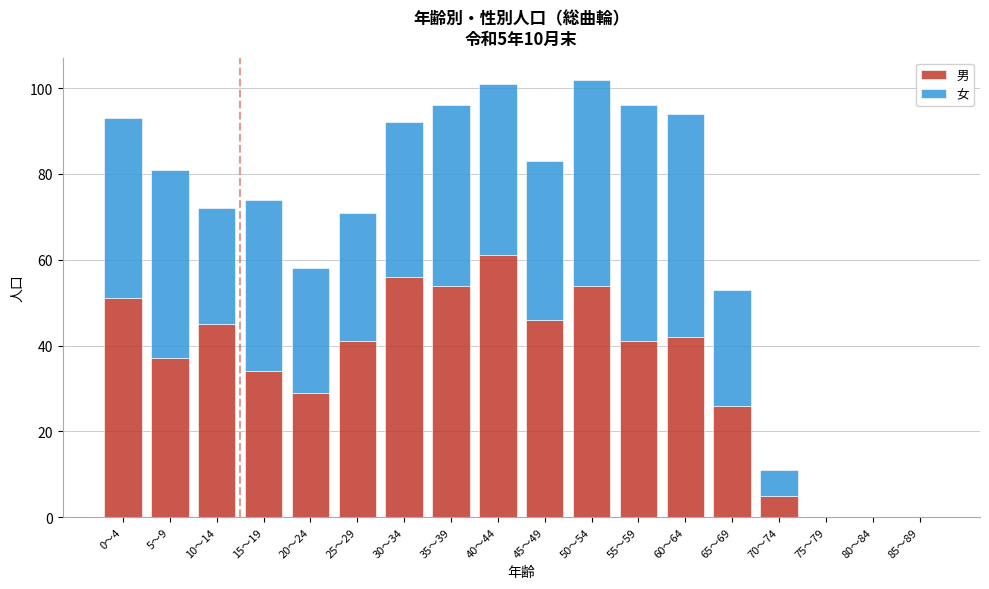

The value of 男 at 10～14 is 45. True or false?

True